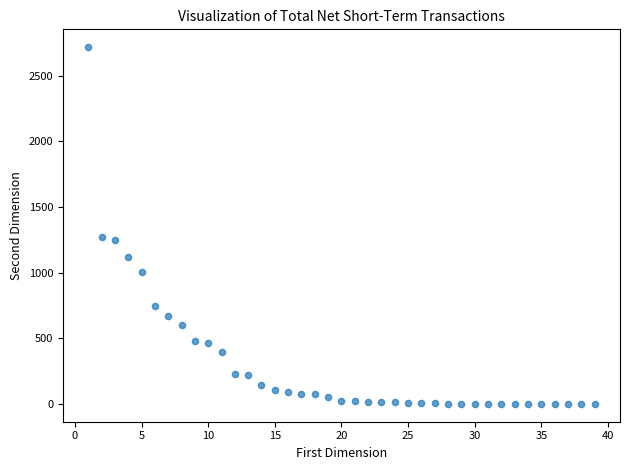

What is the range of X values (max minus min)?

38.0